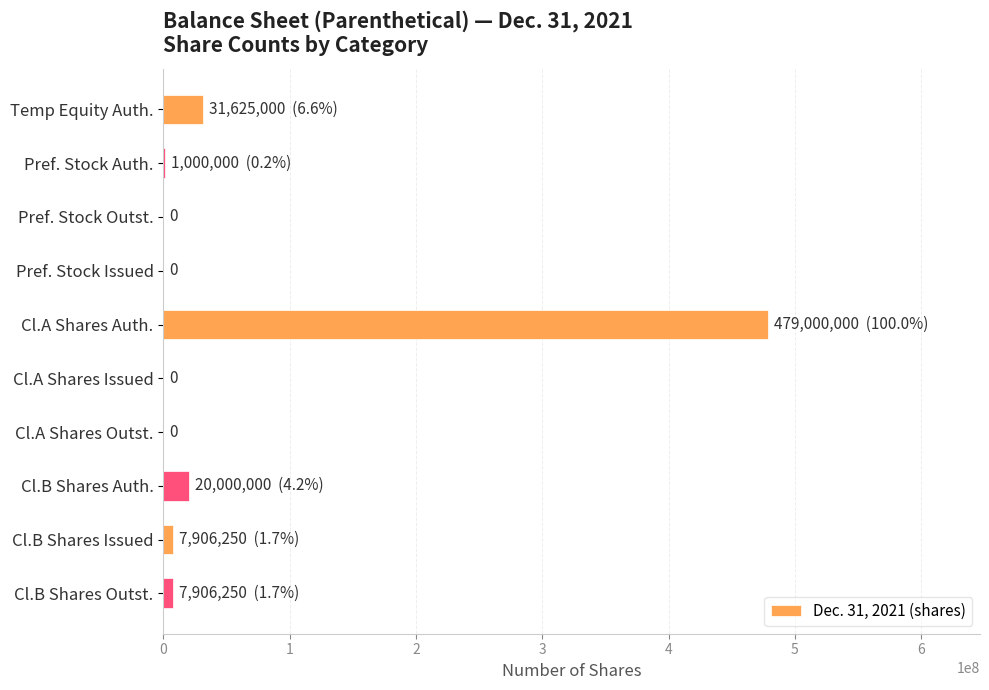

What is the approximate value at Cl.A Shares Auth.?

479000000